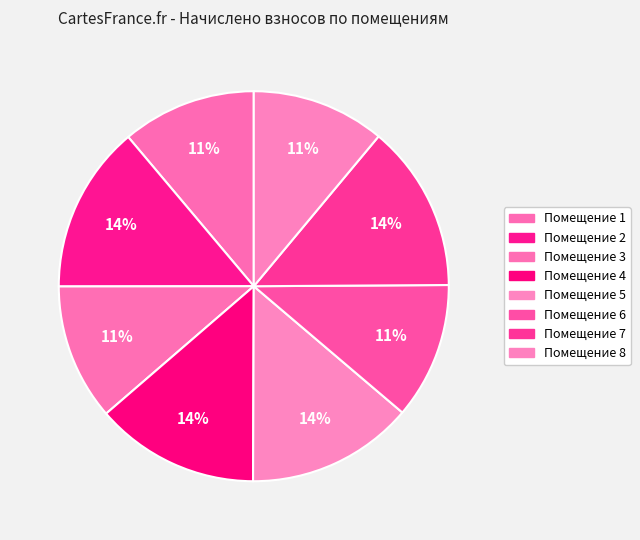

Count the number of slices in the pie.

8